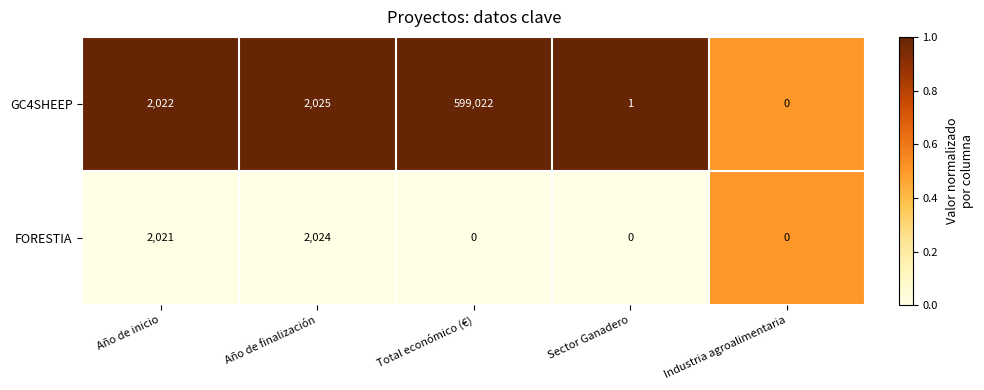

Where is FORESTIA nearest to the value 1012?

Año de inicio